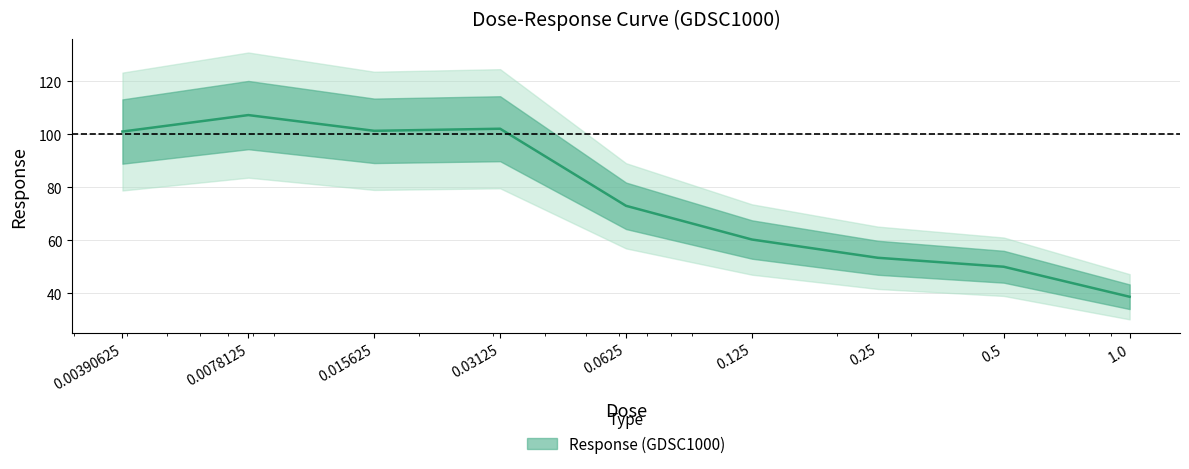

Does the chart display data point markers on the line(s)?

No